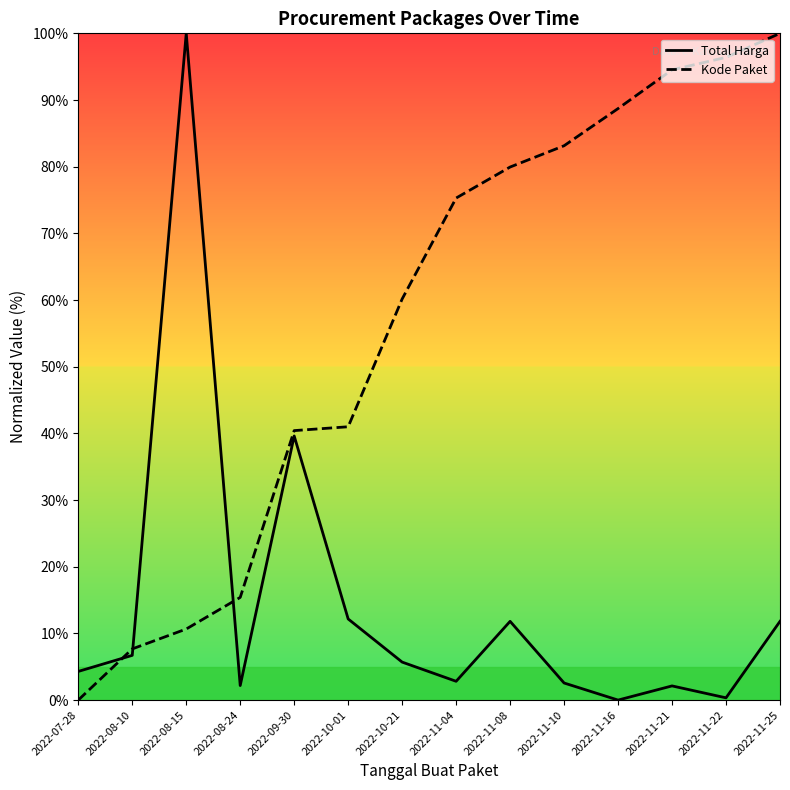

Which label corresponds to the smallest value in the chart?

2022-11-16